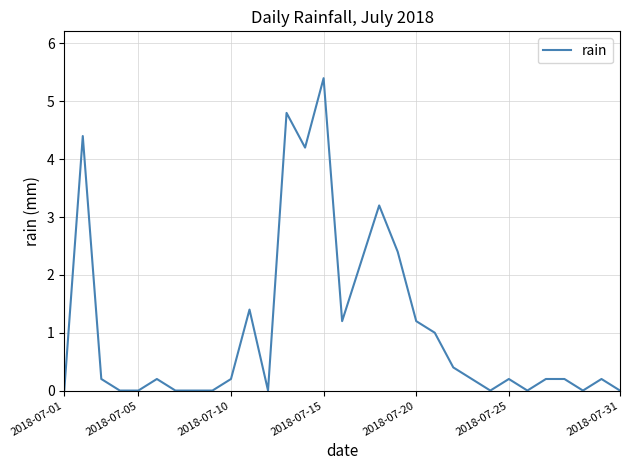

What is the difference between the maximum and minimum values?

5.4